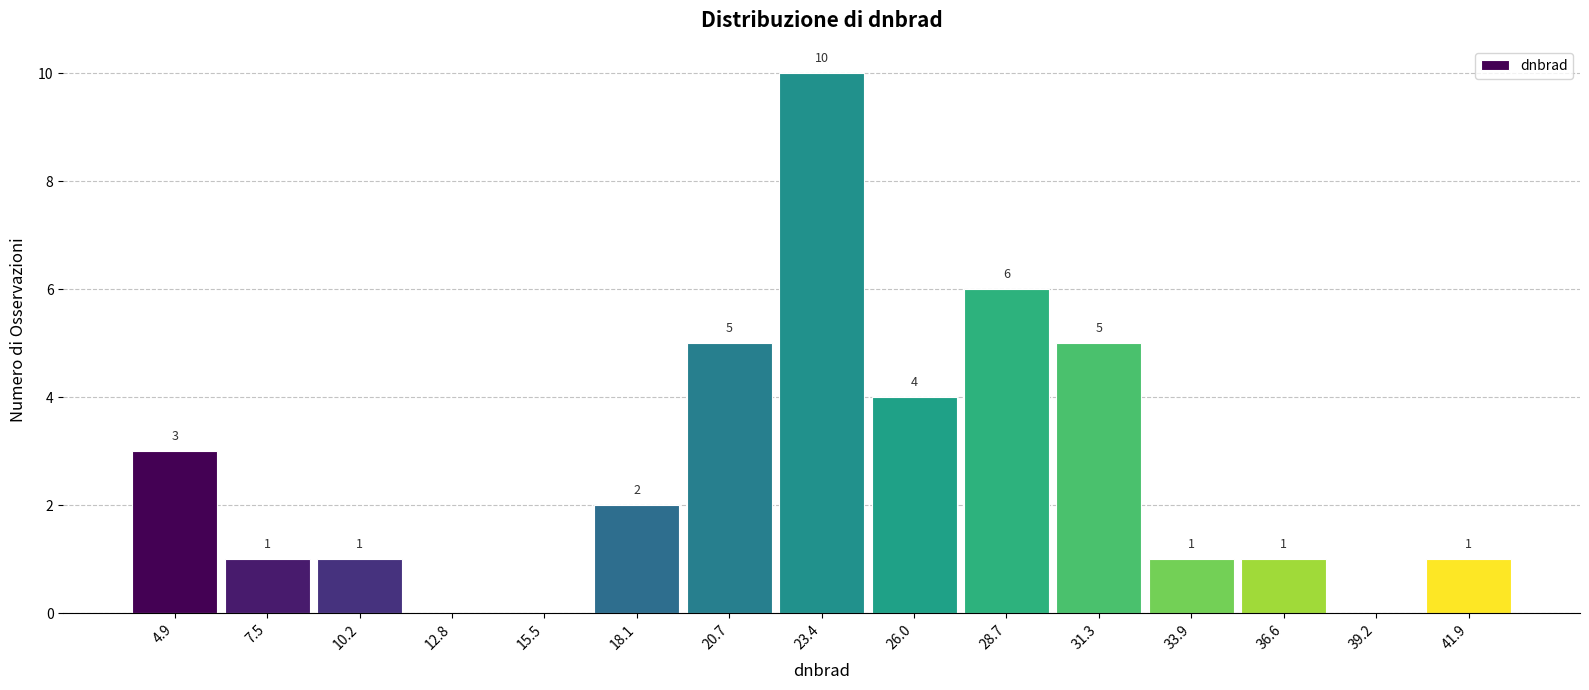

Which range on the x-axis has the tallest bar?

22.0 to 24.5